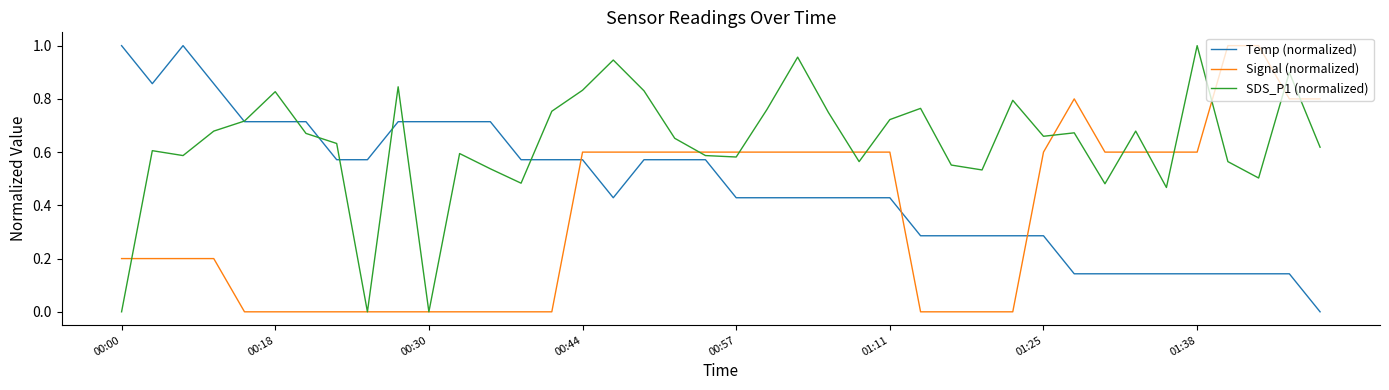

Is this an area chart (filled region under the line)?

No